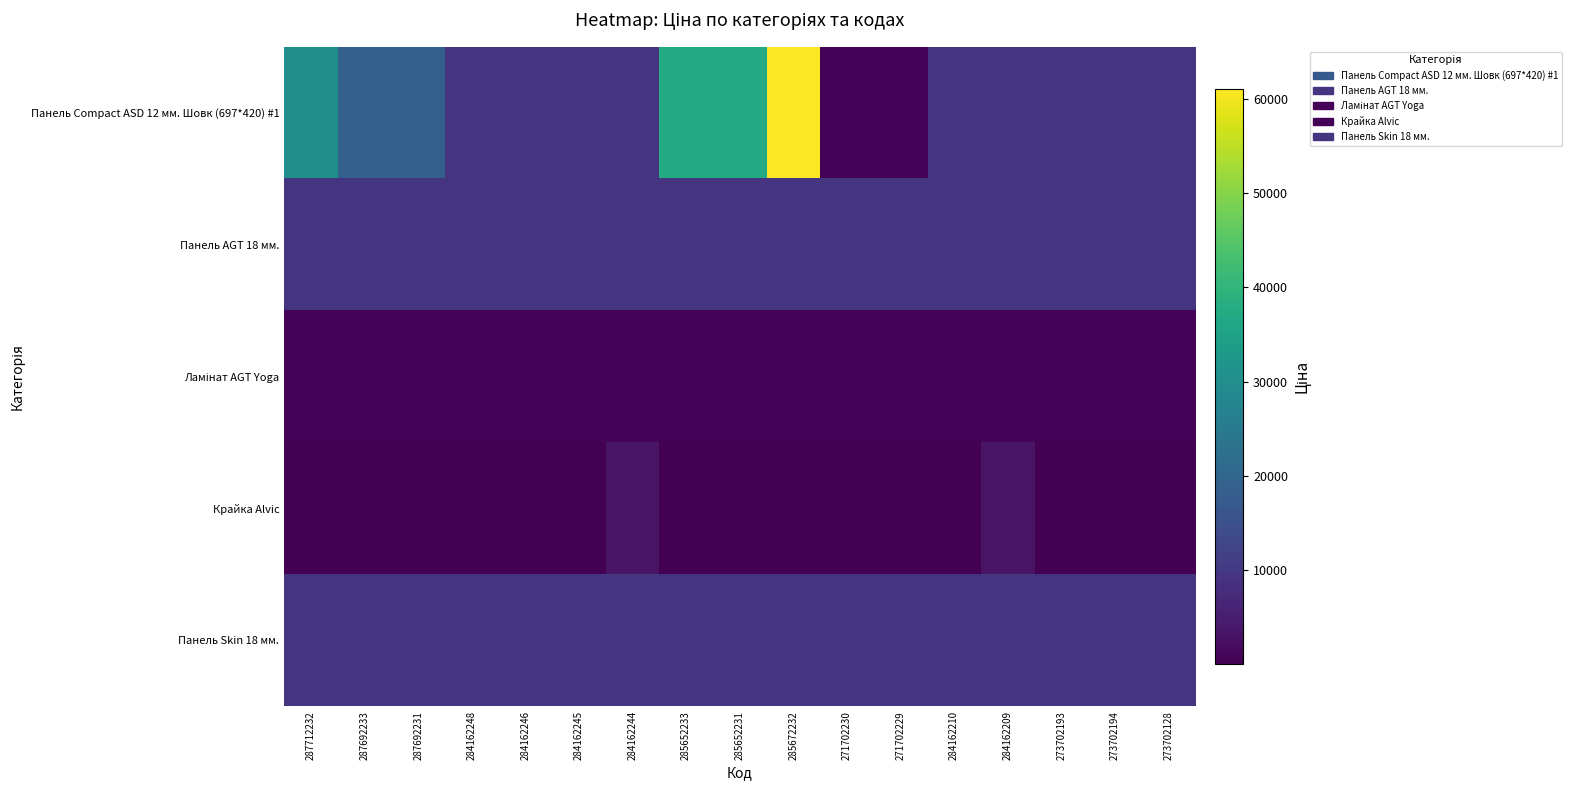

How many data points does each series have?

17